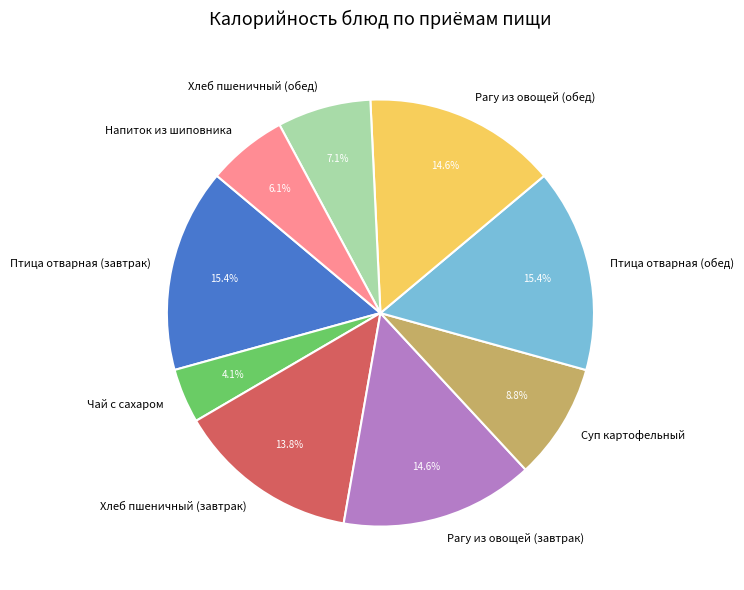

Which slice is the smallest?

Чай с сахаром